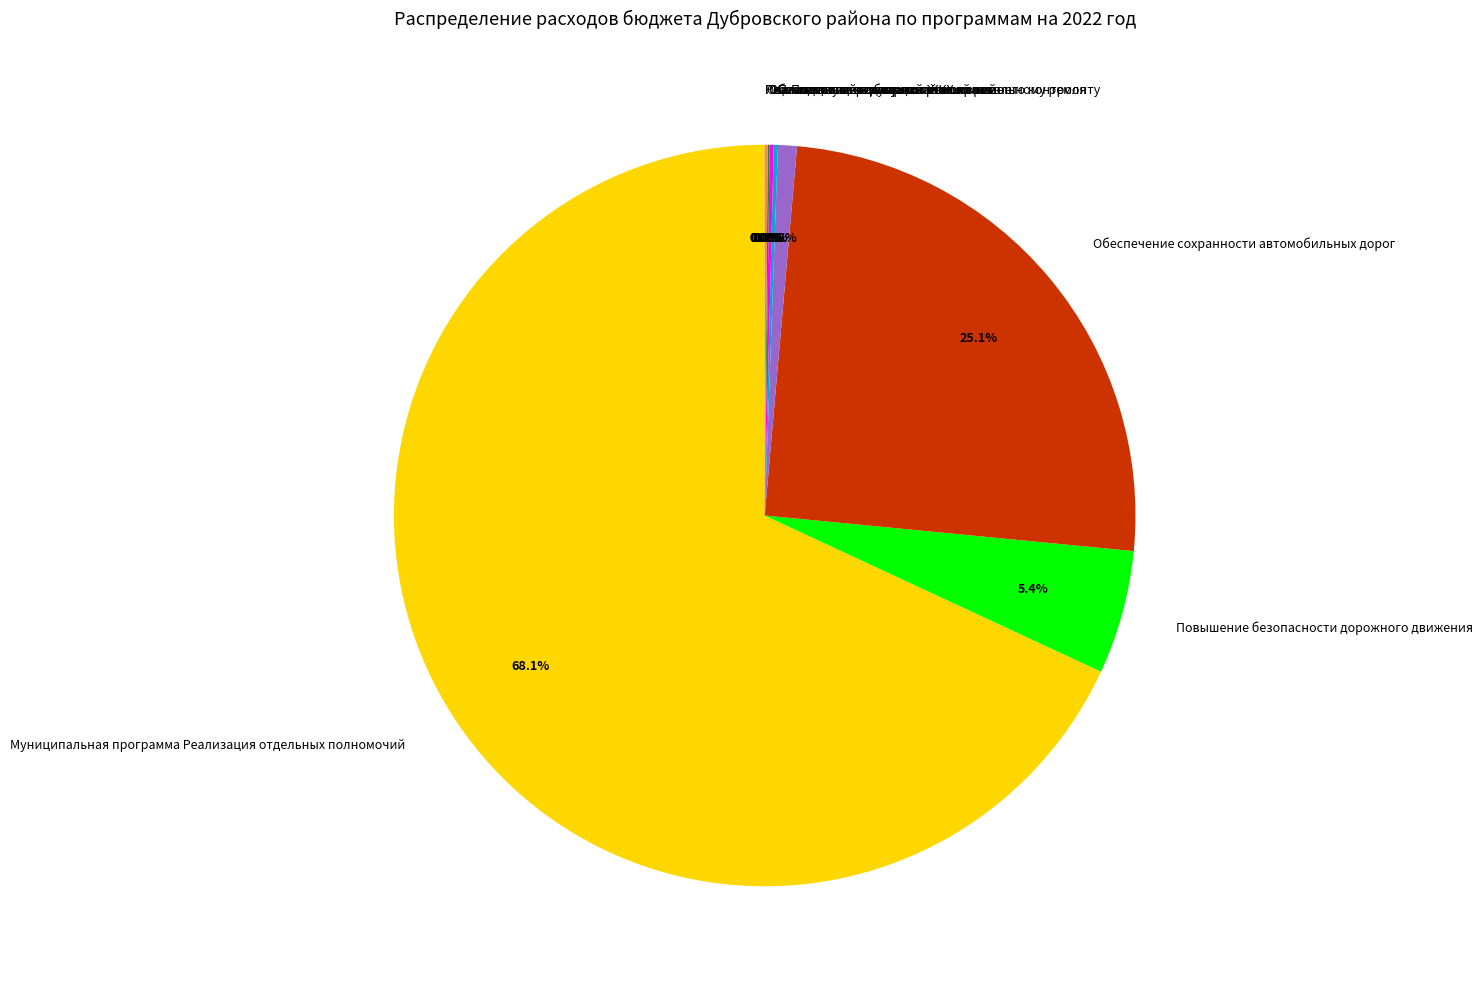

What is the largest slice in the pie chart?

Муниципальная программа Реализация отдельных полномочий